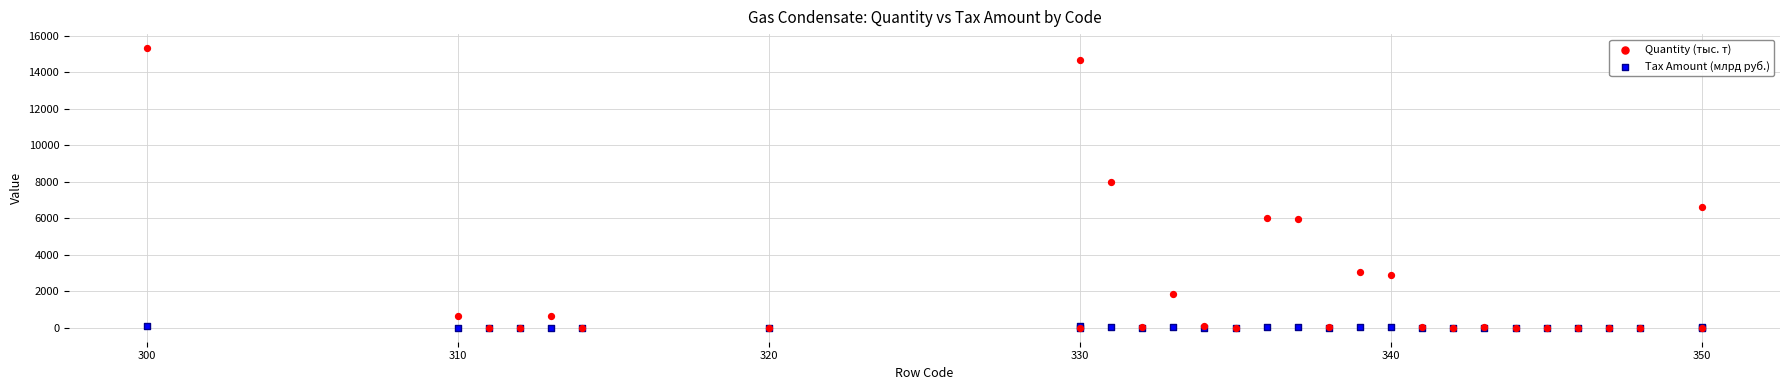

In the Quantity (тыс. т) series, what Y value is closest to 7662?

8001.0